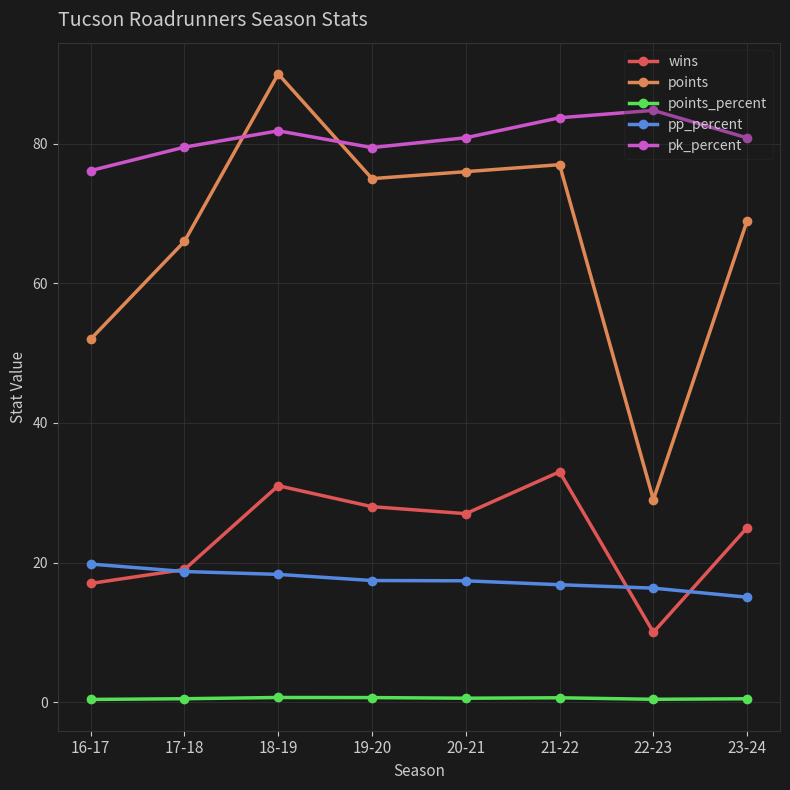

List the labels in order of points value, largest first.

18-19, 21-22, 20-21, 19-20, 23-24, 17-18, 16-17, 22-23